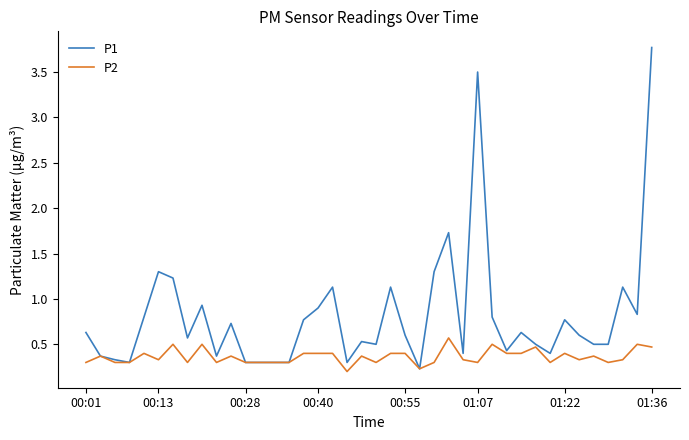

What is the highest value of the P1 series?

3.8